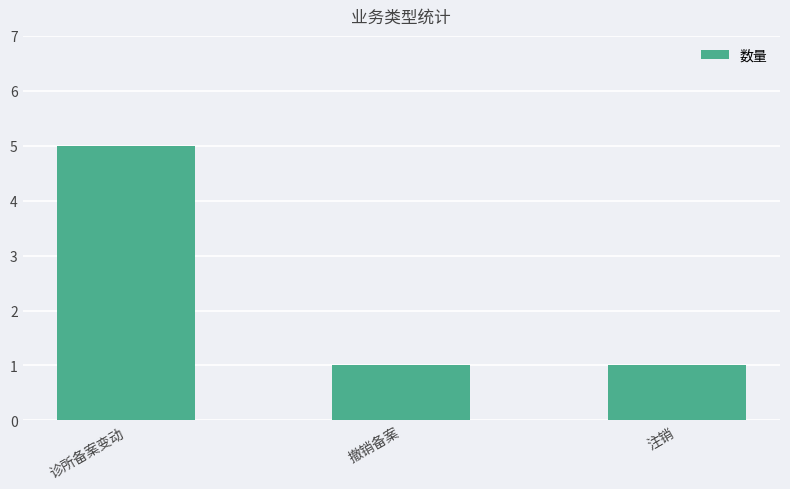

What position from the left is 诊所备案变动?

1